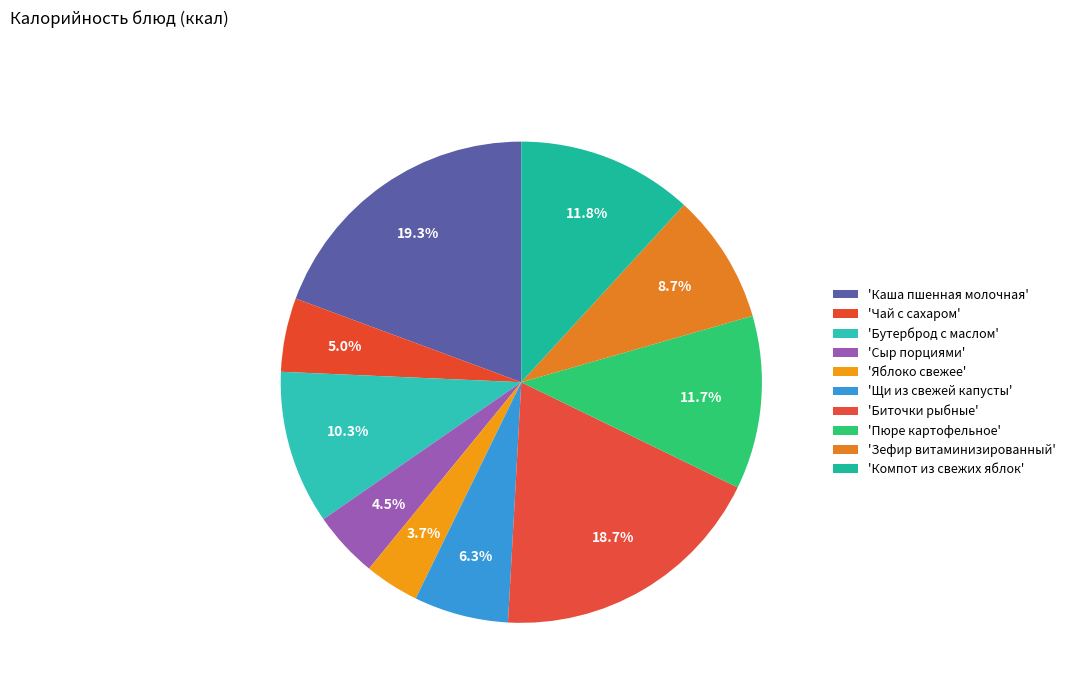

Does any single category account for the majority?

No